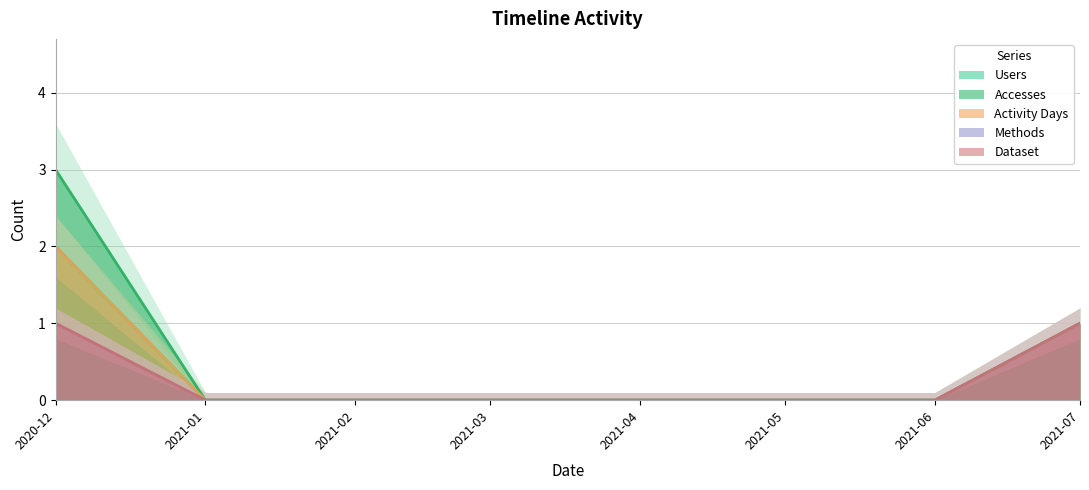

True or false: Users has more than 1 points higher than both neighbors.

False